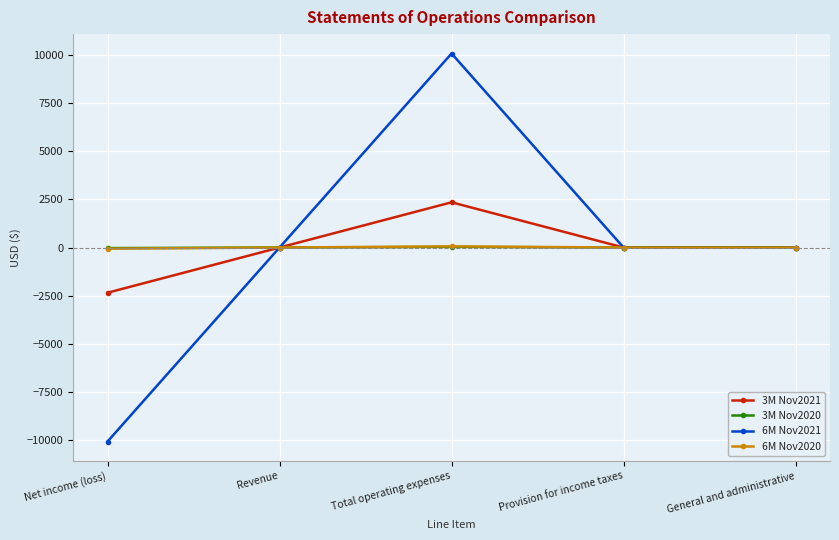

At which category is the sum across all series the highest?

Total operating expenses